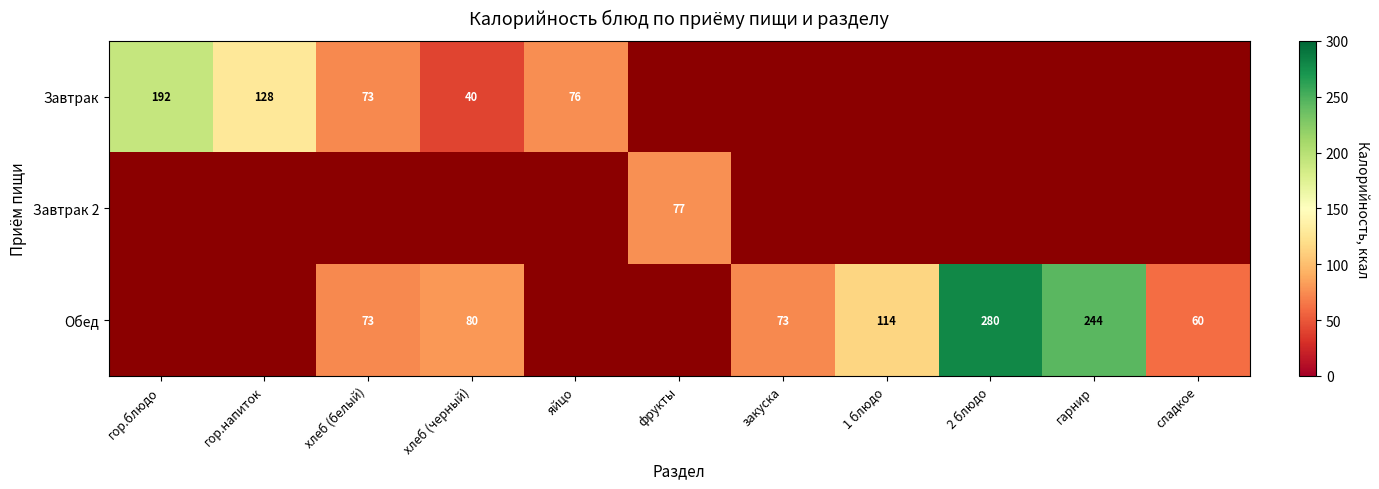

What is the minimum value shown in the chart?

40.2